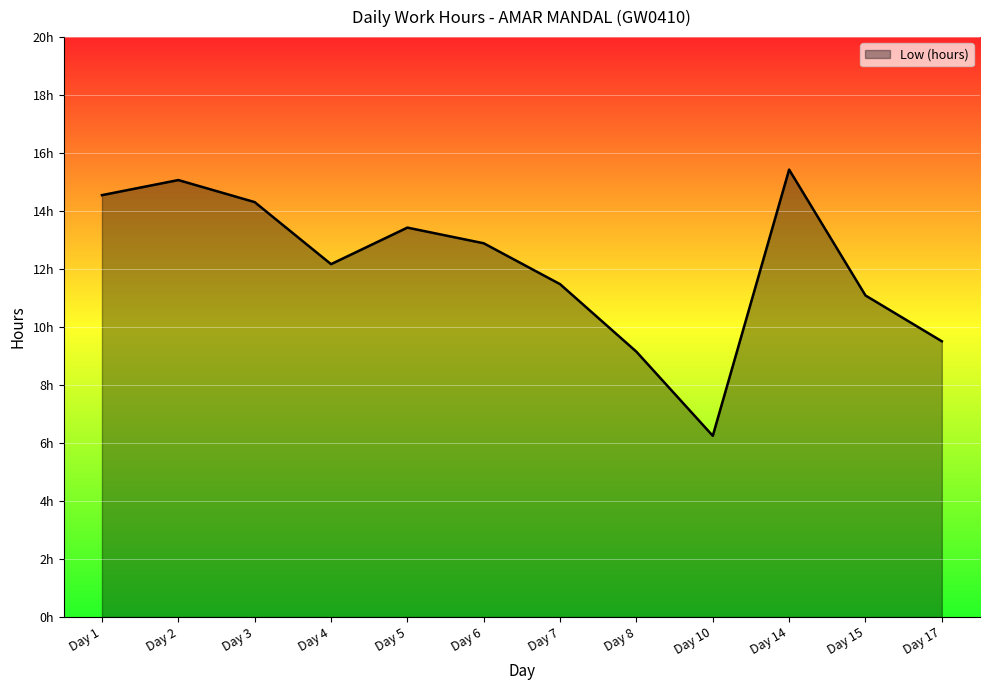

Where is the data nearest to the value 10?

Day 17